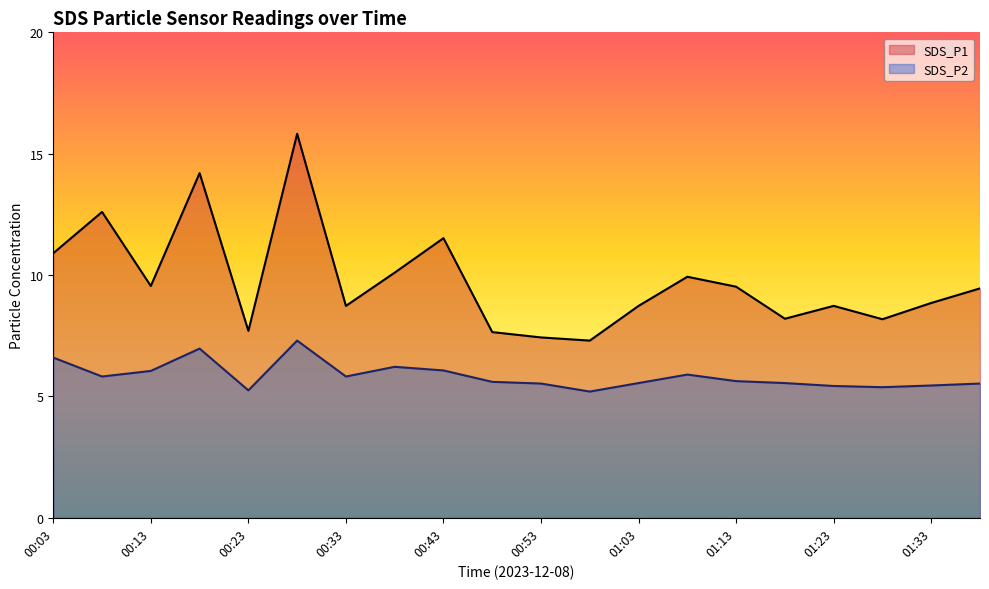

What is the maximum value shown in the chart?

15.8